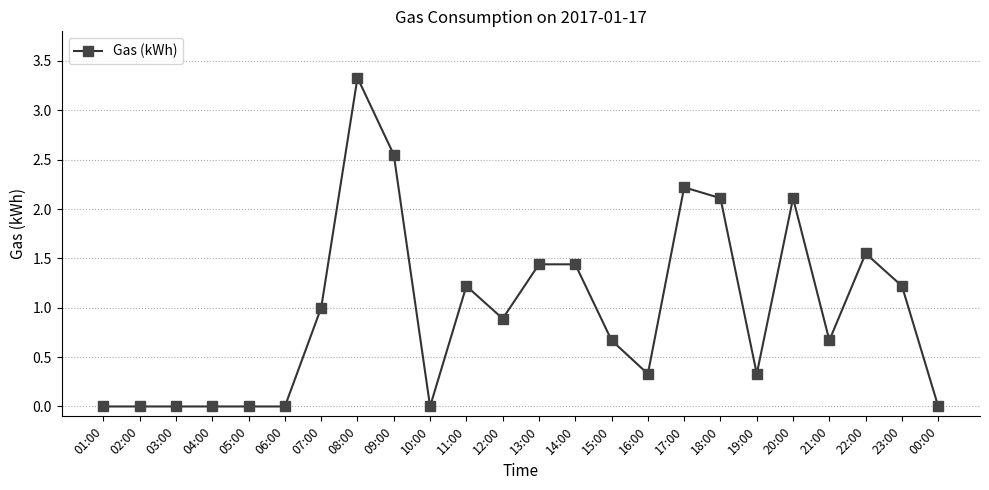

What is the maximum value shown in the chart?

3.3